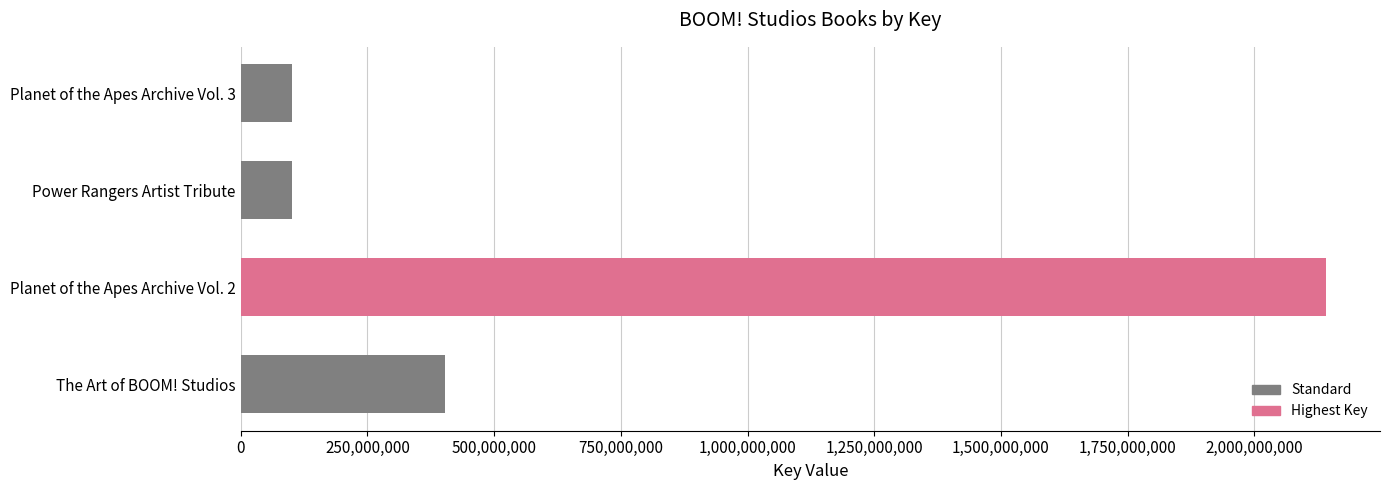

What is the label of the 3rd bar from the top?

Planet of the Apes Archive Vol. 2